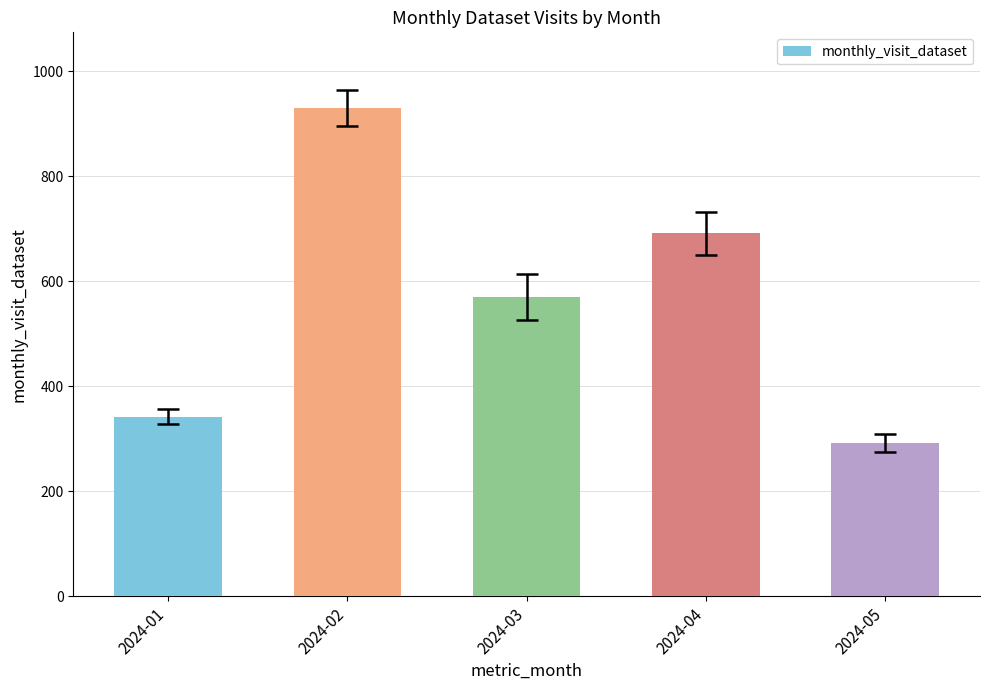

Reading right to left, extract all data points from this chart.

2024-05=291	2024-04=691	2024-03=569	2024-02=930	2024-01=342